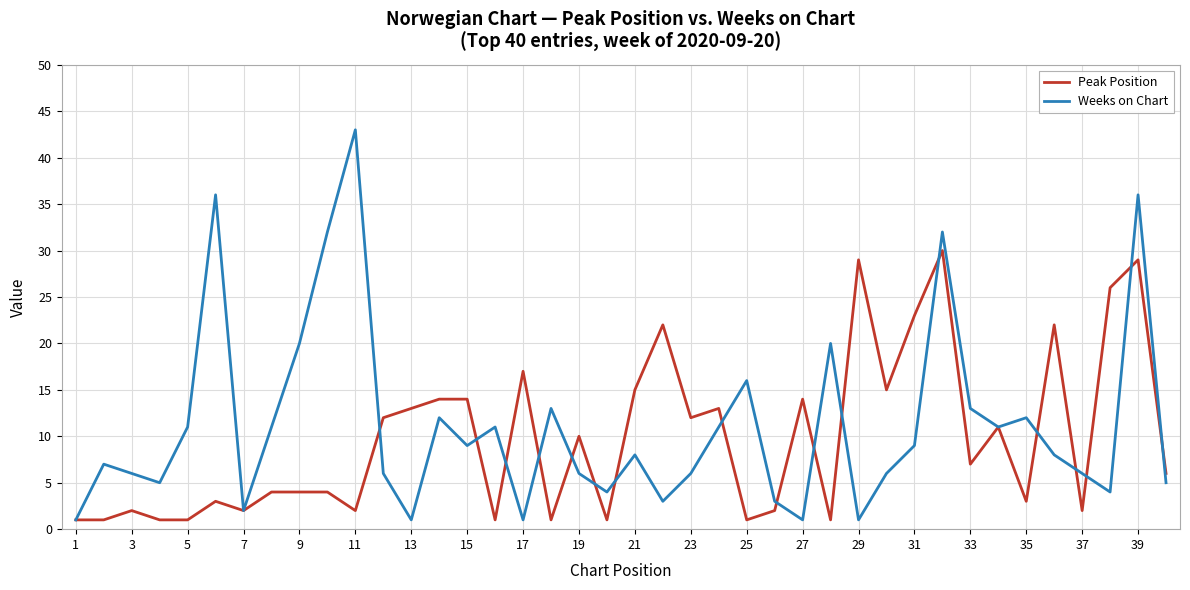

Reading right to left, list all the values displayed in this chart.

Peak Position: 6	29	26	2	22	3	11	7	30	23	15	29	1	14	2	1	13	12	22	15	1	10	1	17	1	14	14	13	12	2	4	4	4	2	3	1	1	2	1	1
Weeks on Chart: 5	36	4	6	8	12	11	13	32	9	6	1	20	1	3	16	11	6	3	8	4	6	13	1	11	9	12	1	6	43	32	20	11	2	36	11	5	6	7	1